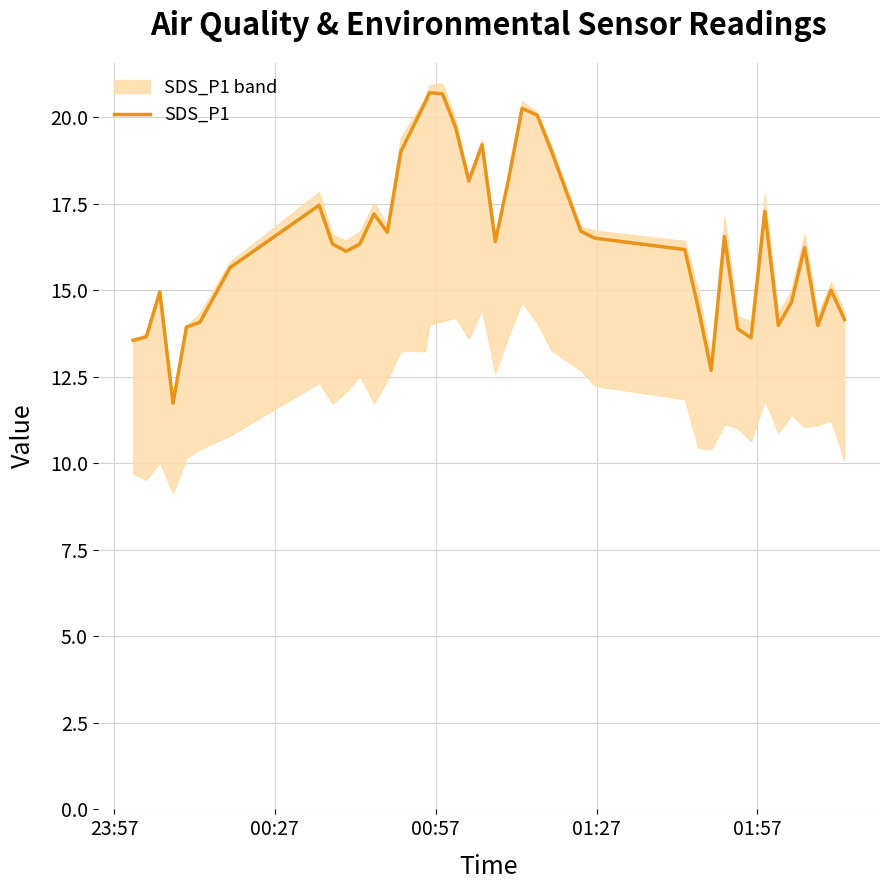

What is the greatest value displayed?

20.7